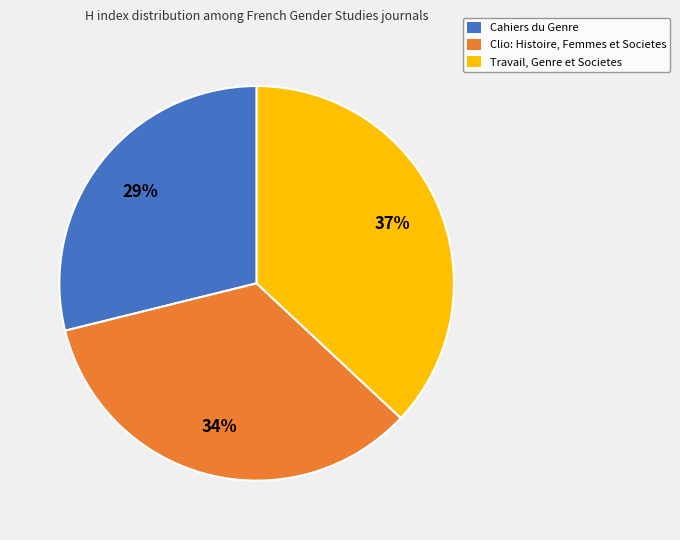

Do Clio: Histoire, Femmes et Societes and Travail, Genre et Societes together represent more than half of the pie?

Yes